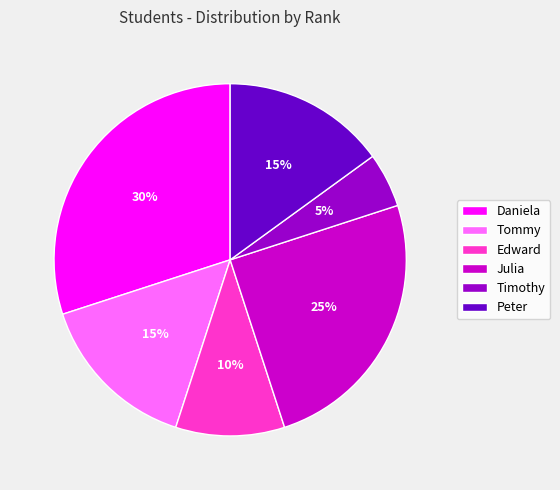

Do Timothy and Edward together represent more than half of the pie?

No